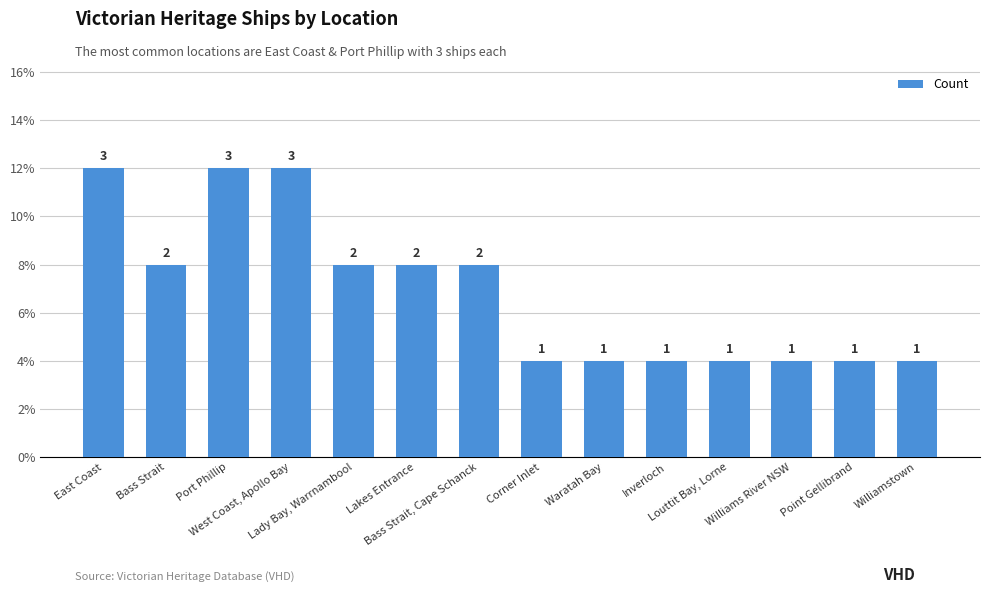

Are the bars horizontal?

No